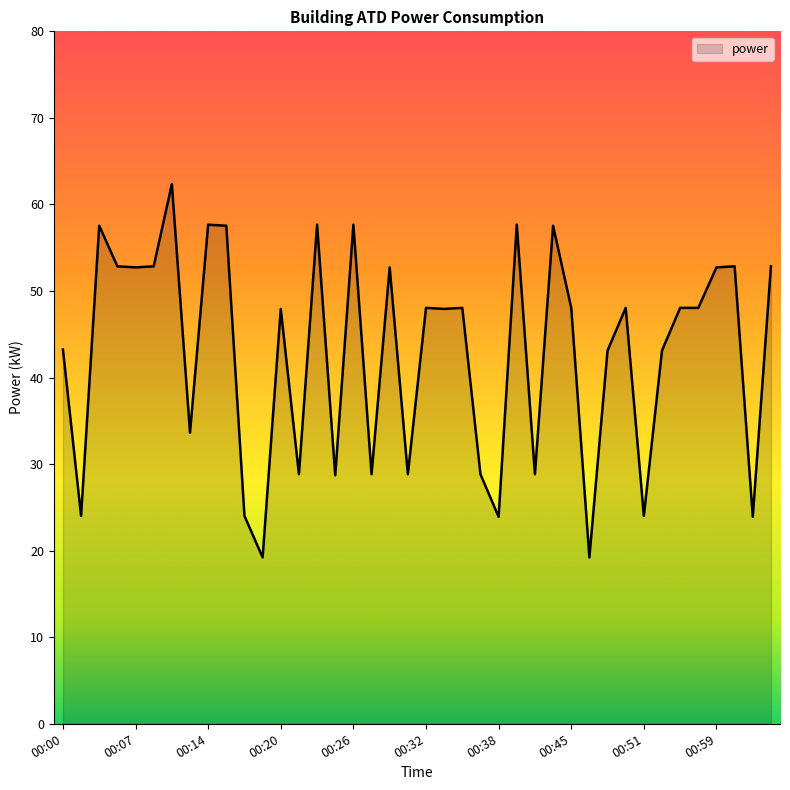

What is the greatest value displayed?

62.3